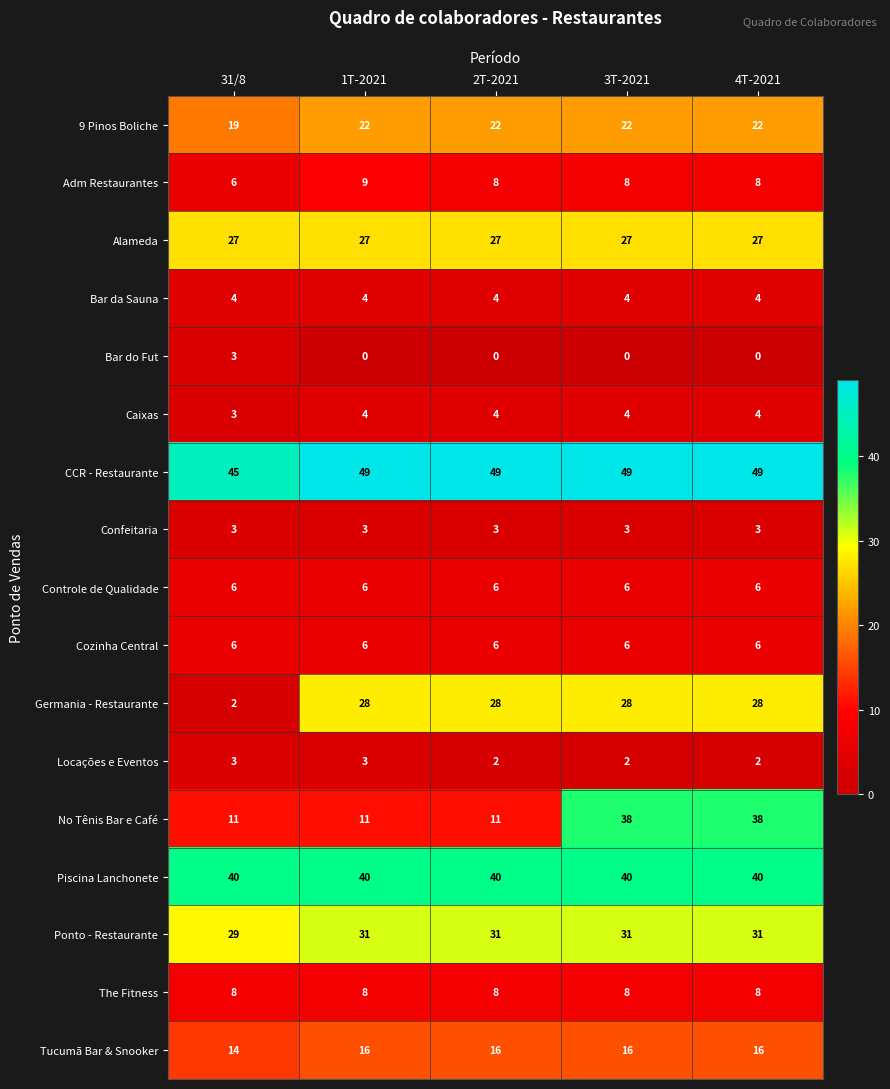

What is the total value across all series at 31/8?

229